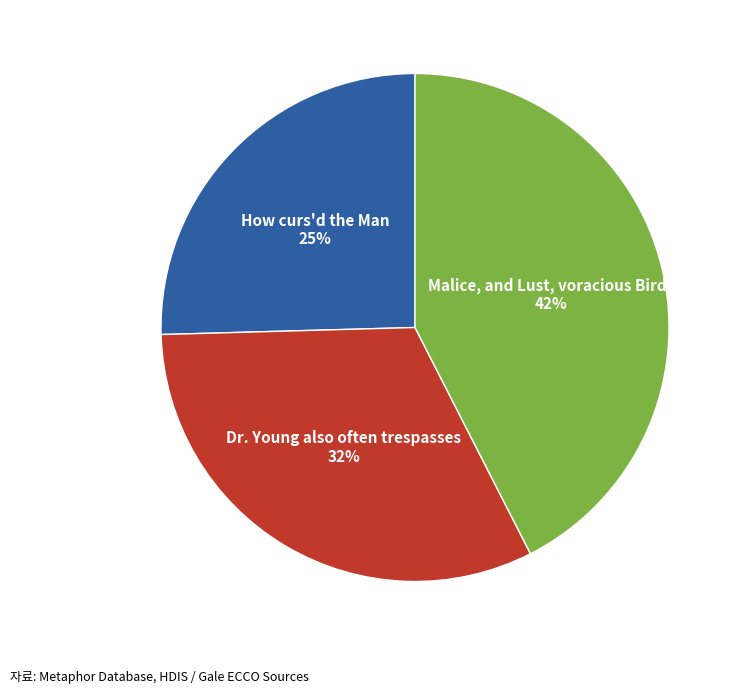

Is there any slice that represents more than half of the pie?

No